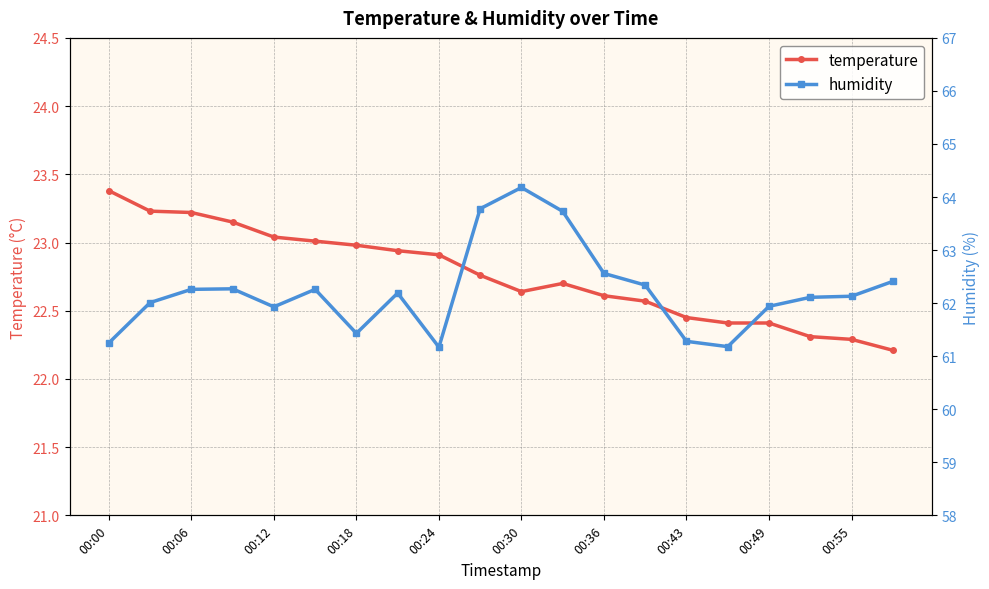

Is it true that temperature equals 23.0 at 00:18?

True